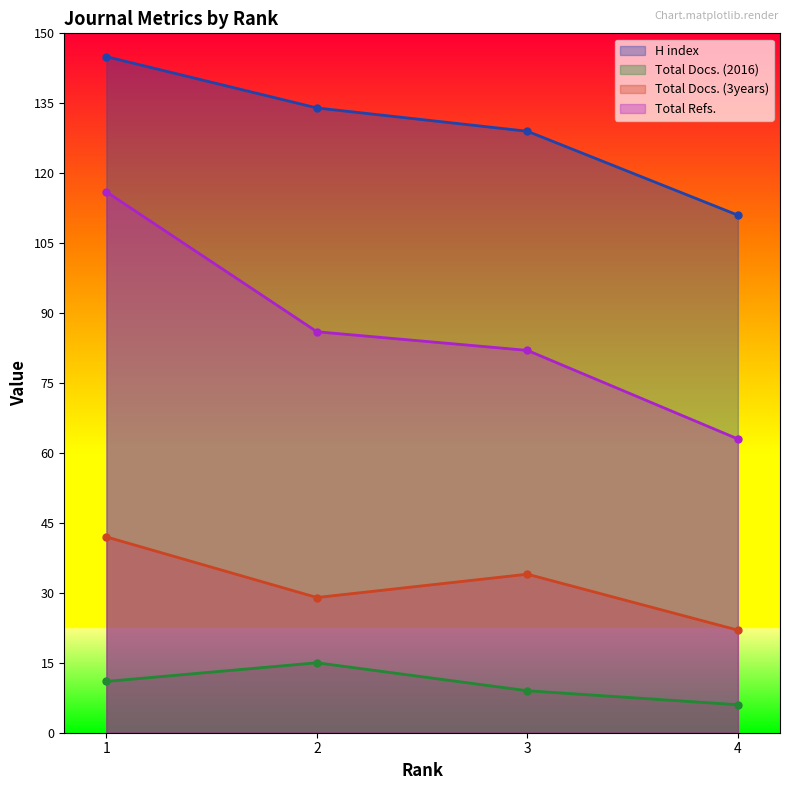

Which series has the largest total across all categories?

H index